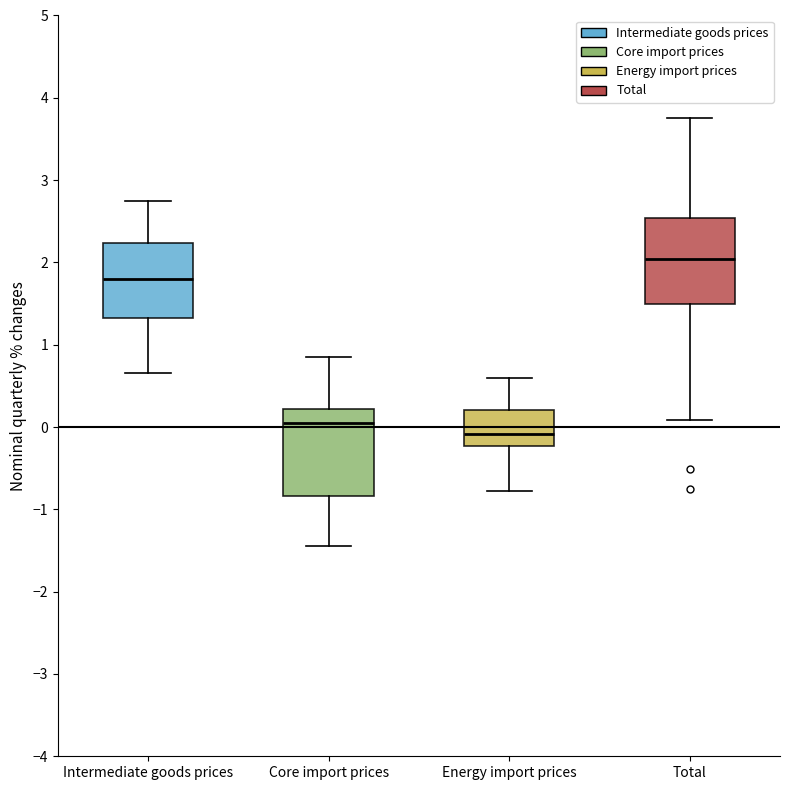

Where is the upper edge of the box for Intermediate goods prices on the y-axis? The values are not printed on the chart, so give them approximately, as read against the axis.

2.2